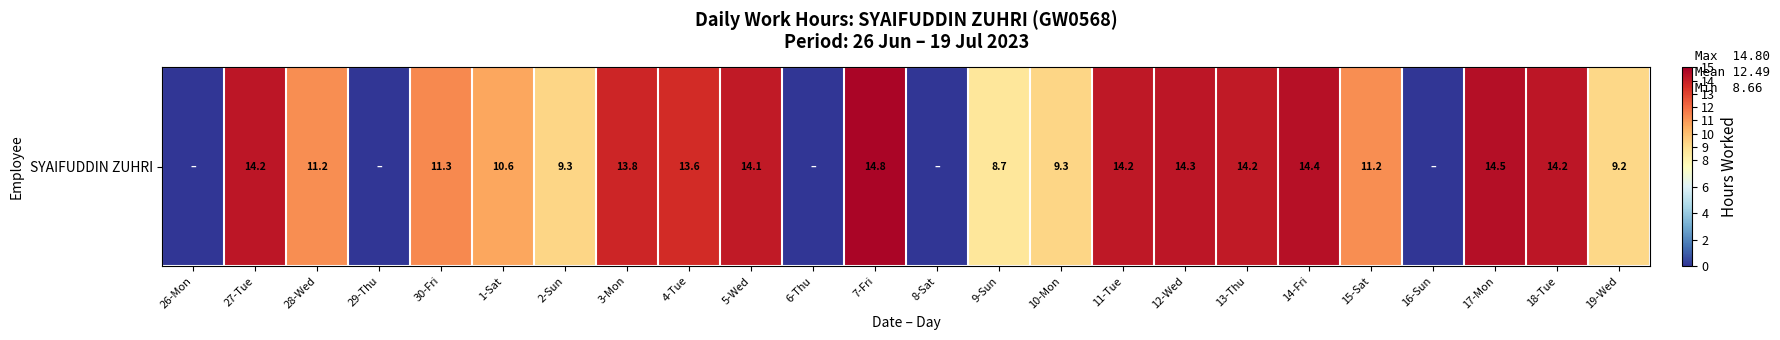

Reading left to right, extract all data points from this chart.

0.0	14.2	11.2	0.0	11.3	10.6	9.3	13.8	13.6	14.1	0.0	14.8	0.0	8.7	9.3	14.2	14.3	14.2	14.4	11.2	0.0	14.5	14.2	9.2